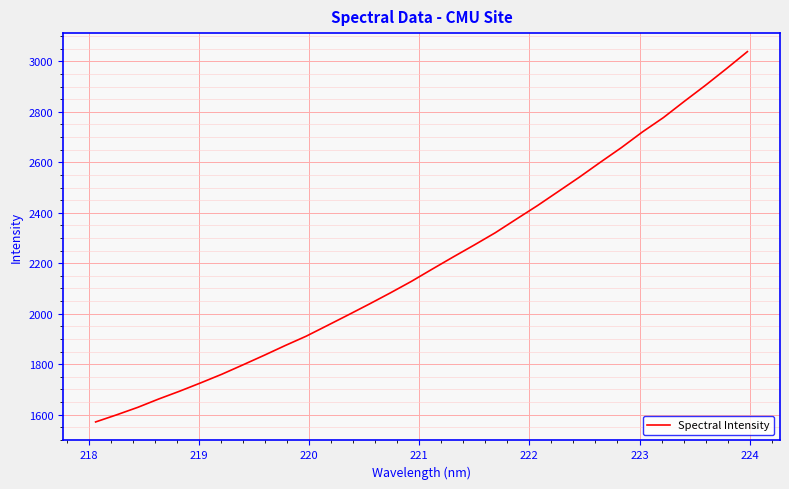

What is the greatest value displayed?

3038.6